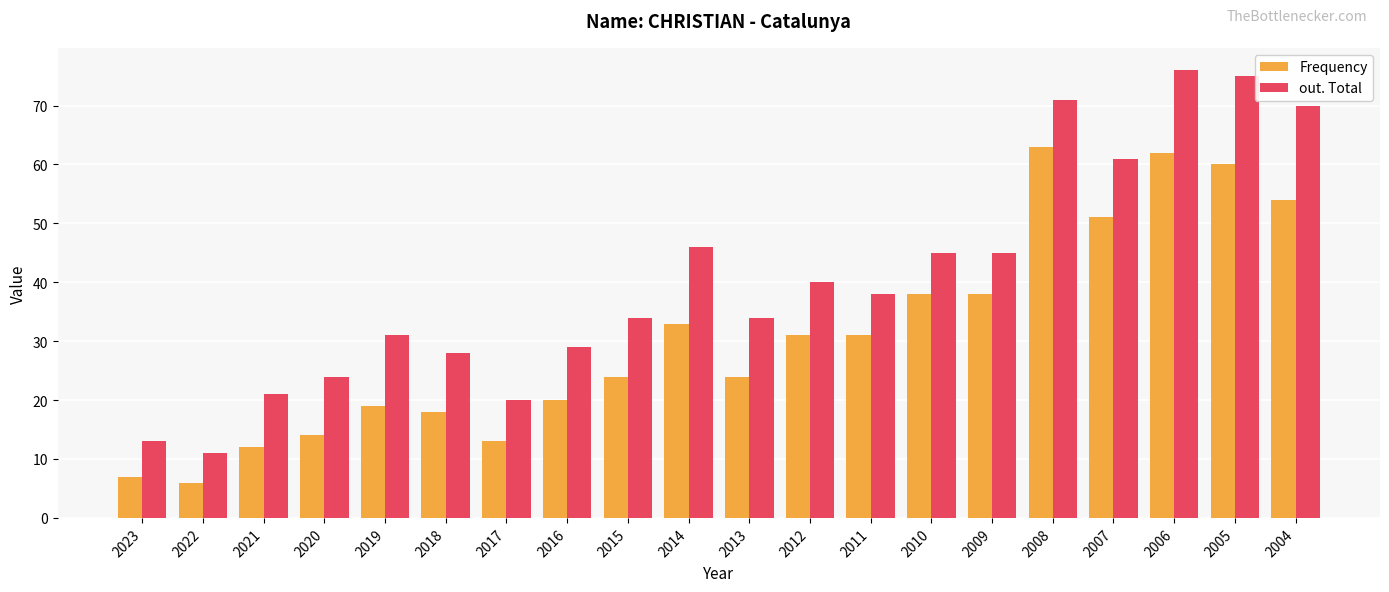

Reading left to right, list all the values displayed in this chart.

Frequency: 7	6	12	14	19	18	13	20	24	33	24	31	31	38	38	63	51	62	60	54
out. Total: 13	11	21	24	31	28	20	29	34	46	34	40	38	45	45	71	61	76	75	70